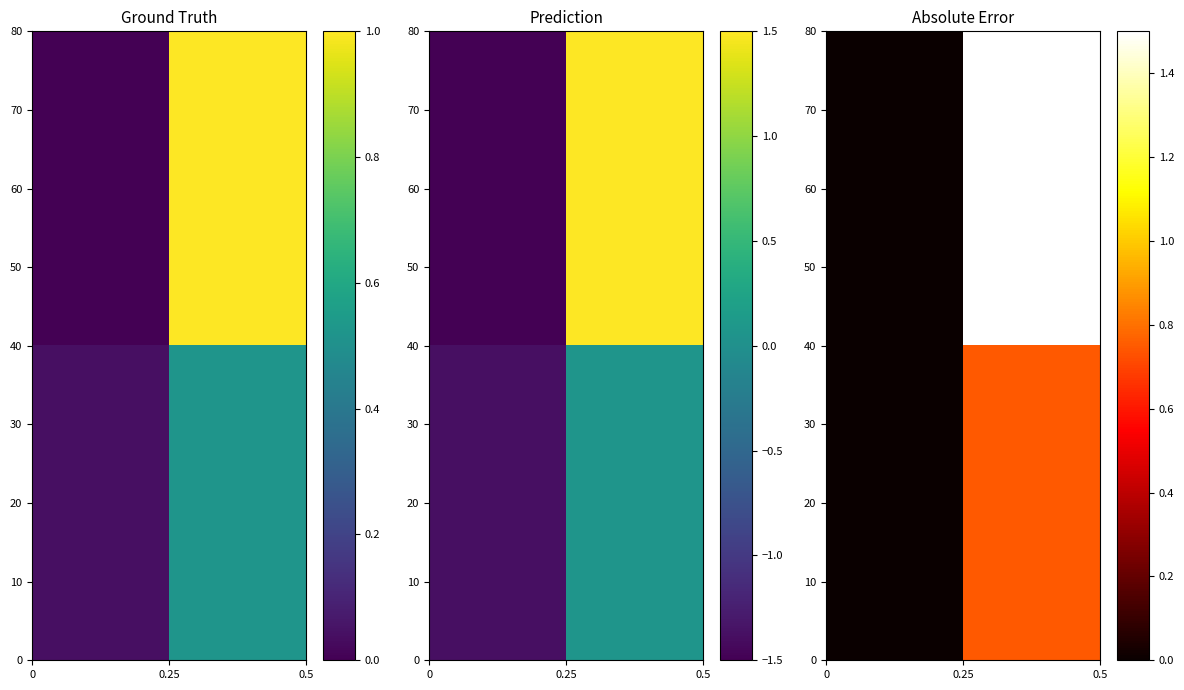

What is the average value of the 20 series?

0.4